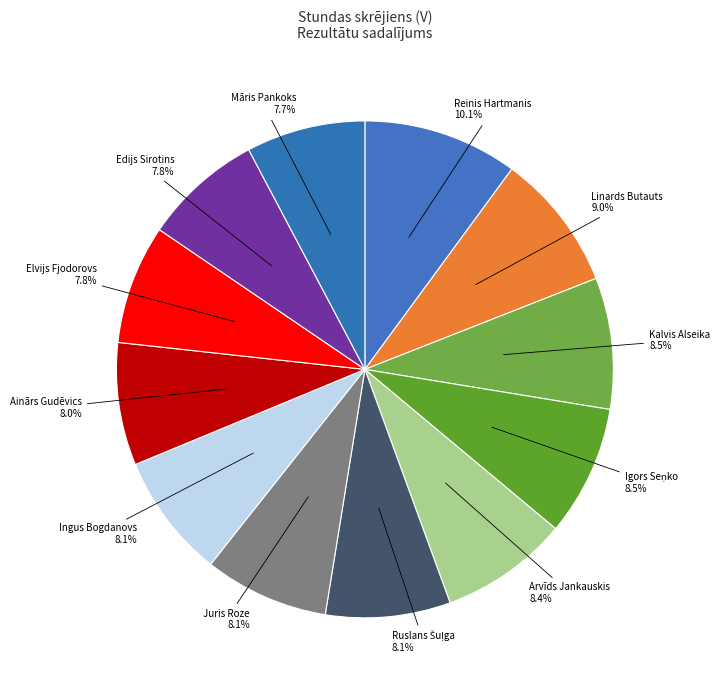

Do Ainārs Gudēvics and Ingus Bogdanovs together represent more than half of the pie?

No